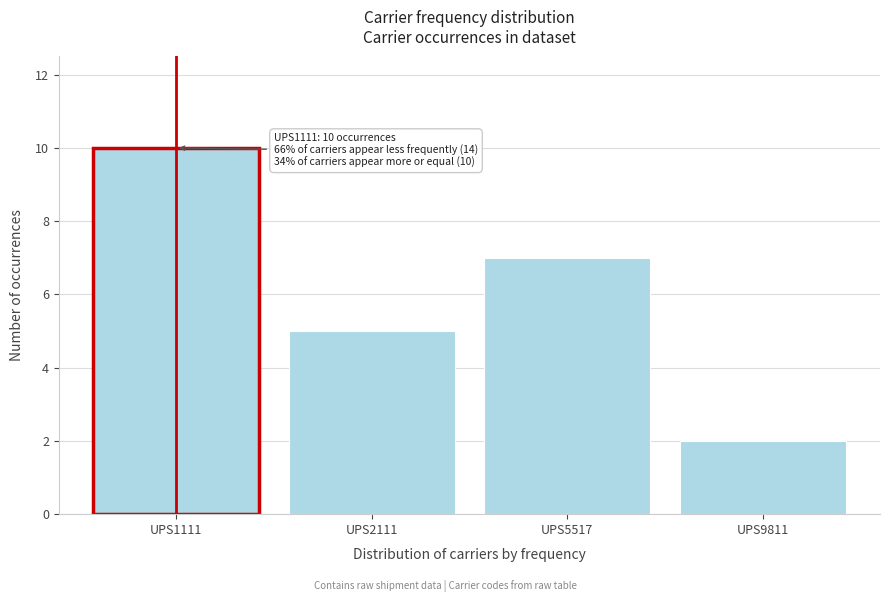

Reading left to right, extract all data points from this chart.

UPS1111=10	UPS2111=5	UPS5517=7	UPS9811=2